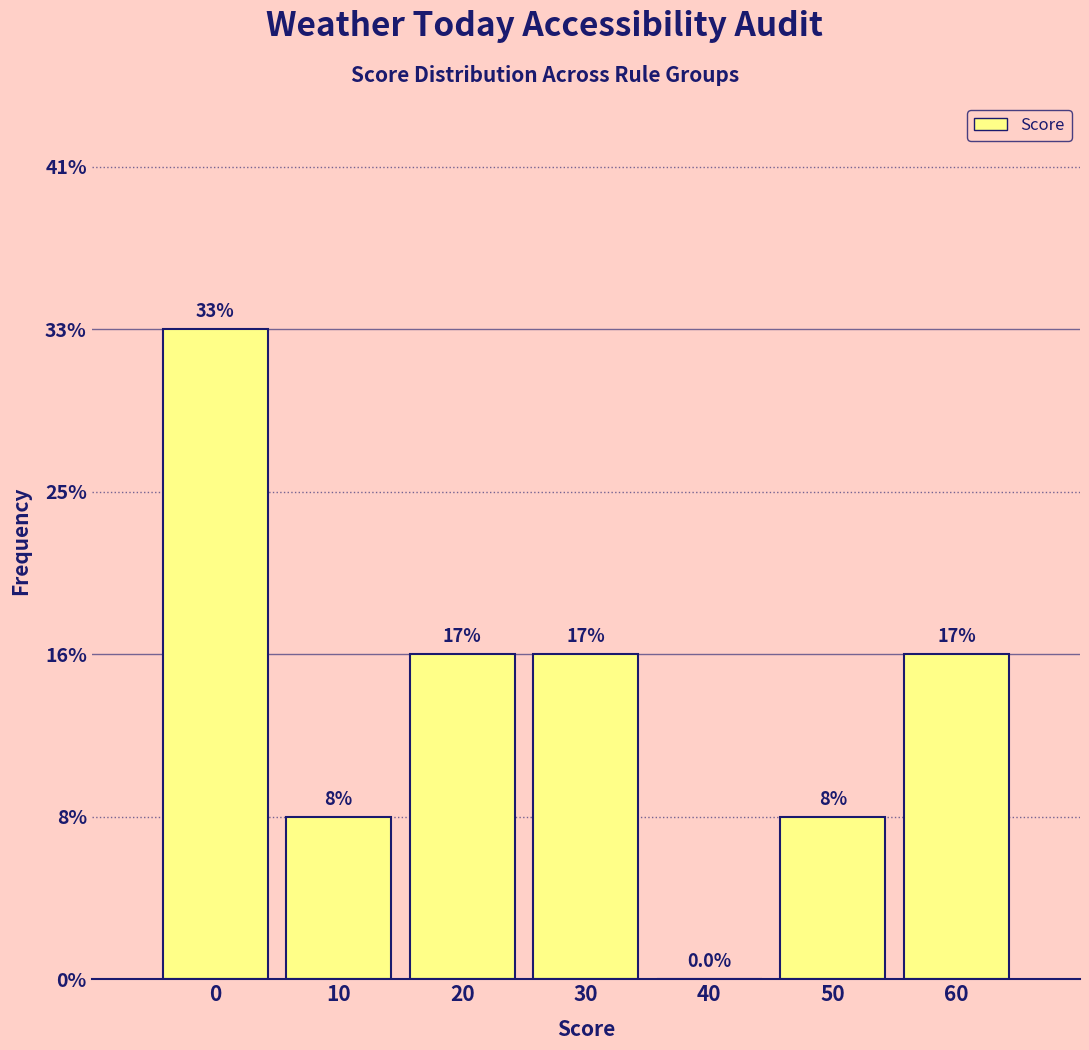

Are the bars horizontal?

No